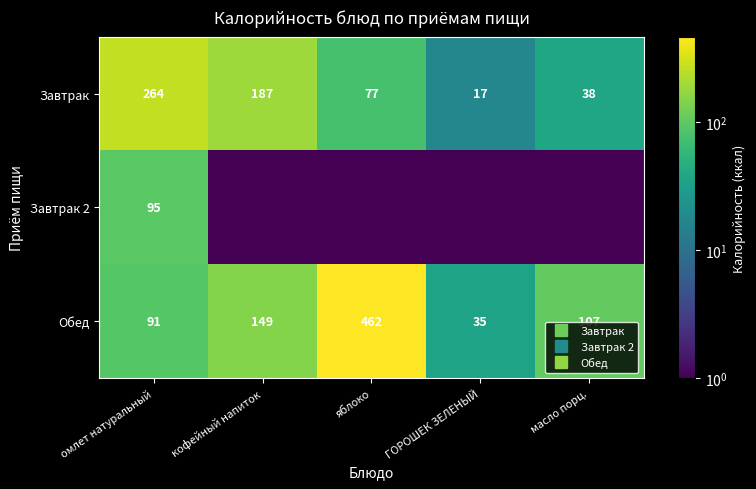

How many values in the Обед series are below 107?

2